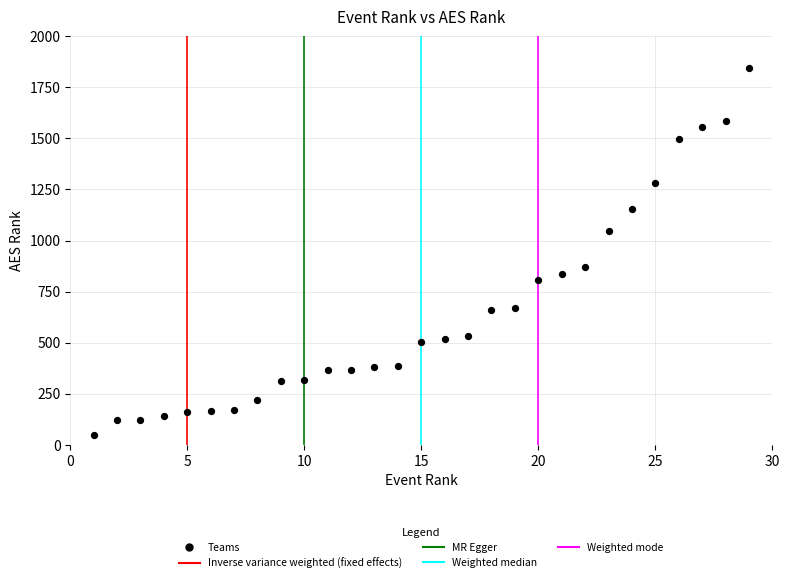

What Y value in the scatter plot is closest to 947?

871